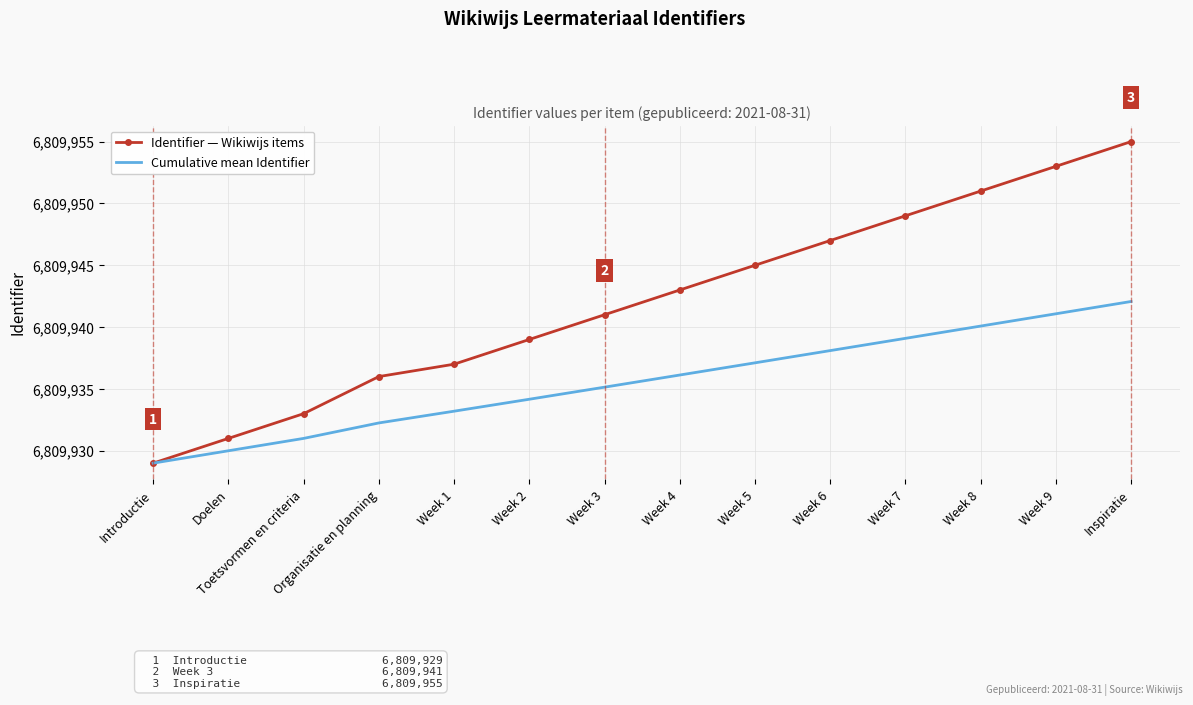

Which series has the widest spread of values?

Identifier — Wikiwijs items